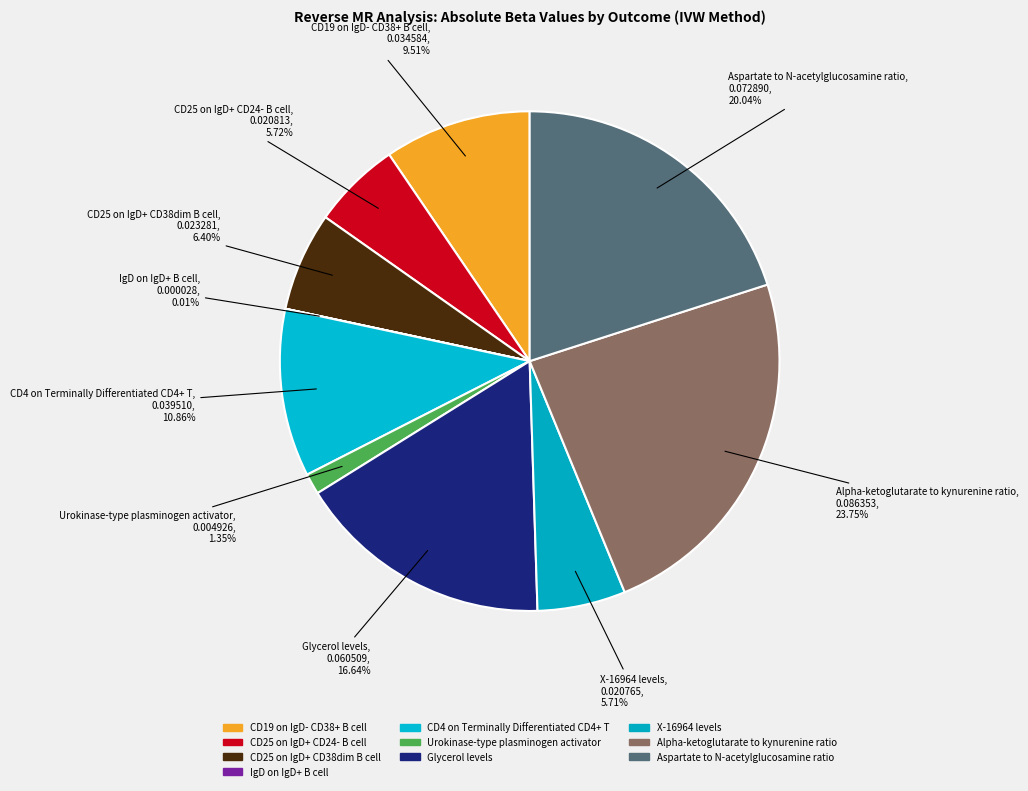

Is there any slice that represents more than half of the pie?

No